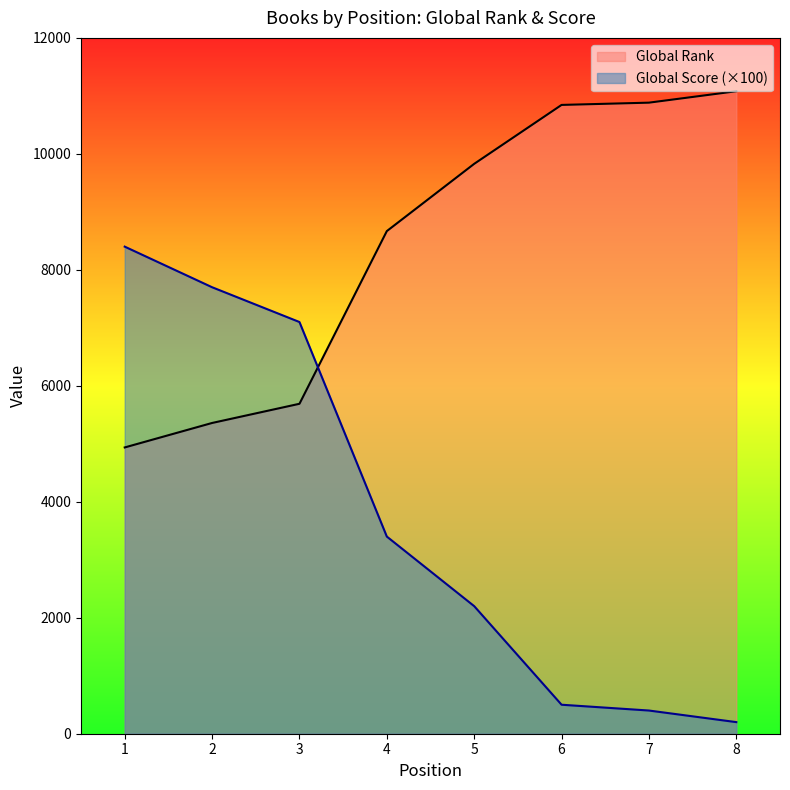

Where is Global Rank nearest to the value 8008?

4